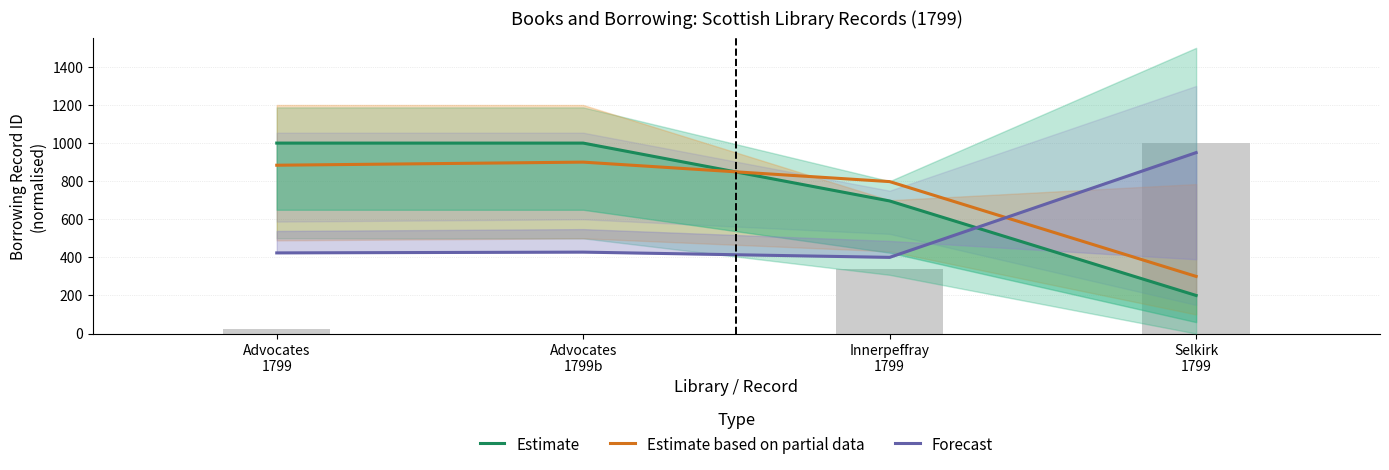

At which category is the sum across all series the highest?

Advocates
1799b